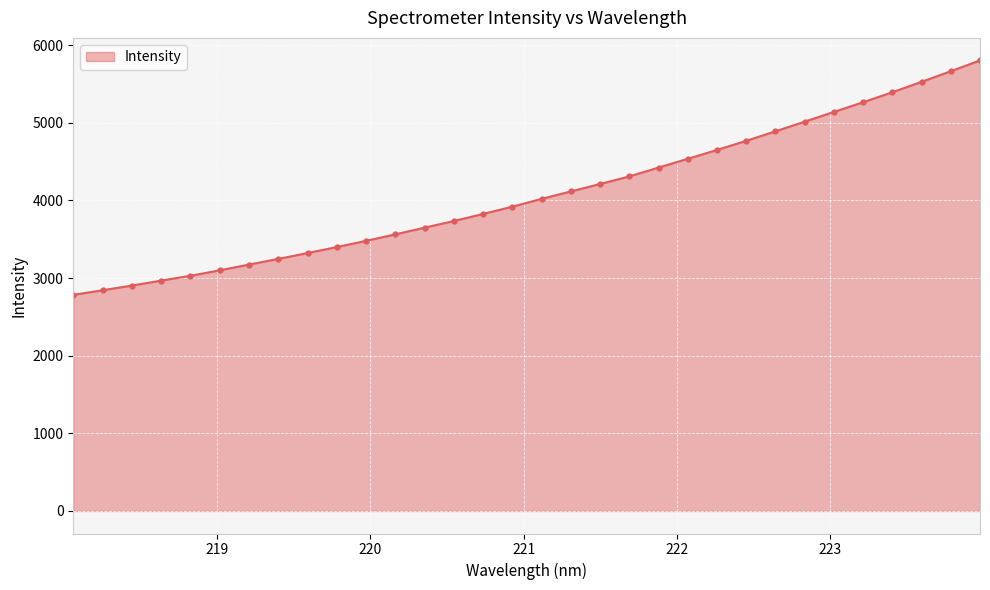

What is the minimum value shown in the chart?

2783.5